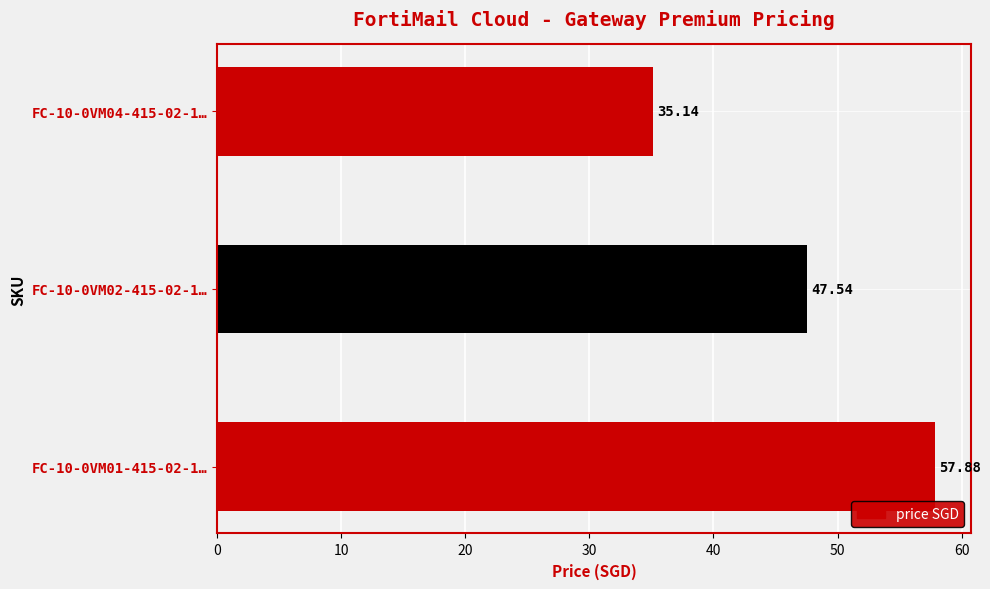

How many values exceed 47?

2